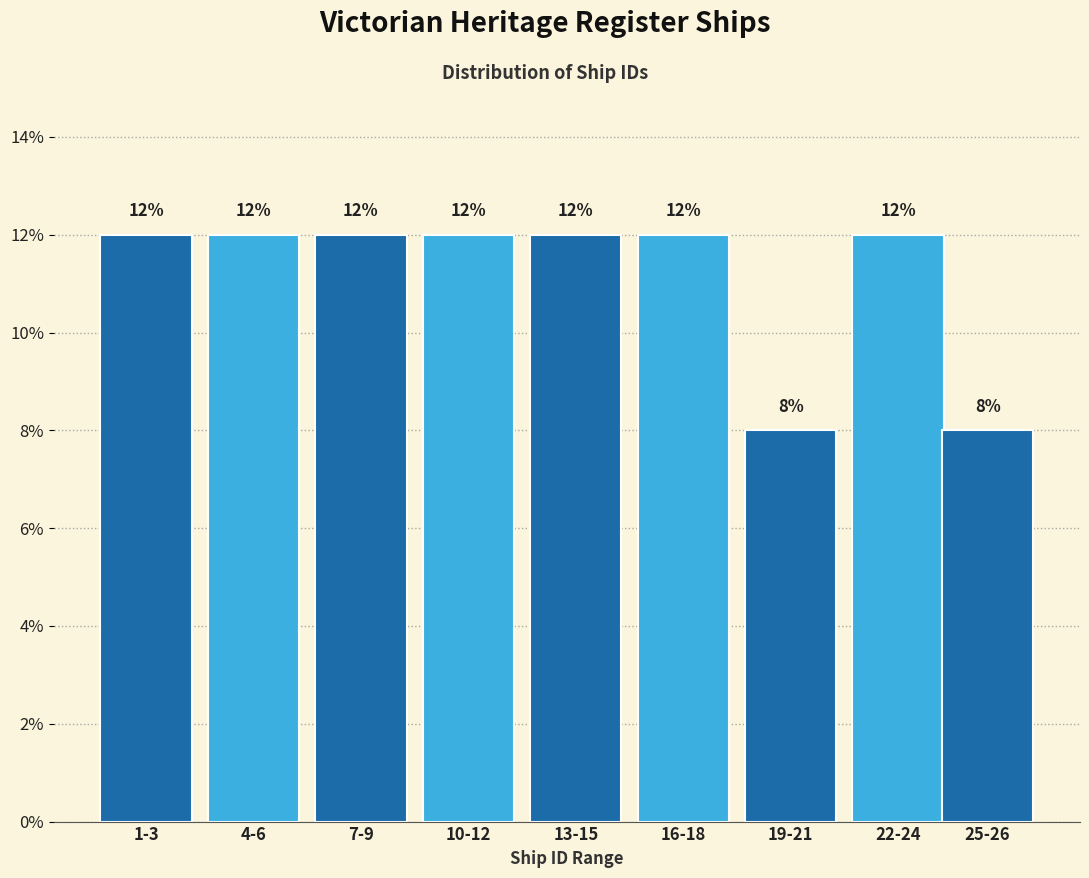

Reading right to left, extract all data points from this chart.

25-26=8	22-24=12	19-21=8	16-18=12	13-15=12	10-12=12	7-9=12	4-6=12	1-3=12